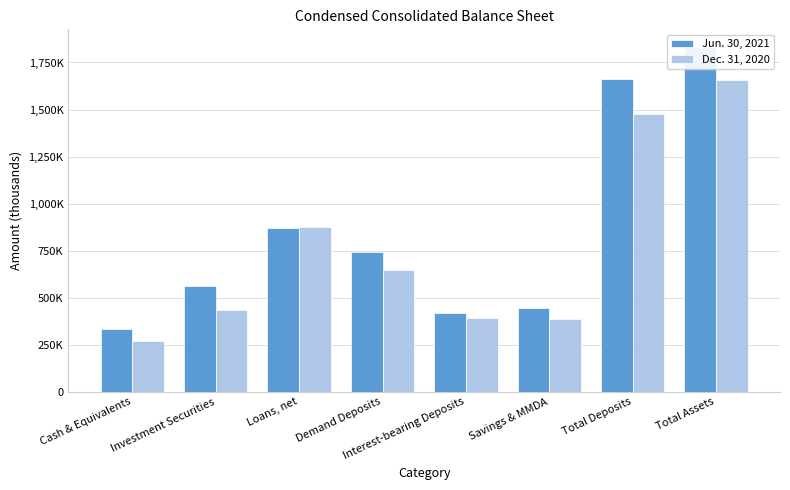

Reading left to right, extract all data points from this chart.

Jun. 30, 2021: 332595	561559	872750	744432	418359	446644	1663227	1834576
Dec. 31, 2020: 267177	435080	875830	645538	390126	385908	1478162	1655376